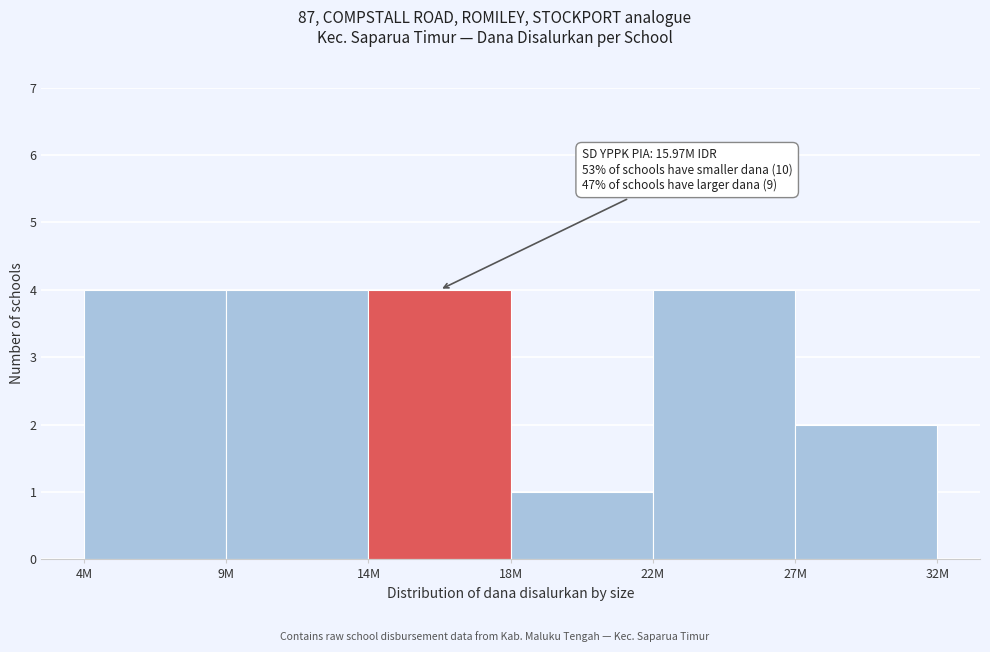

Reading right to left, transcribe all the data shown in this chart.

27M=2	22M=4	18M=1	14M=4	9M=4	4M=4